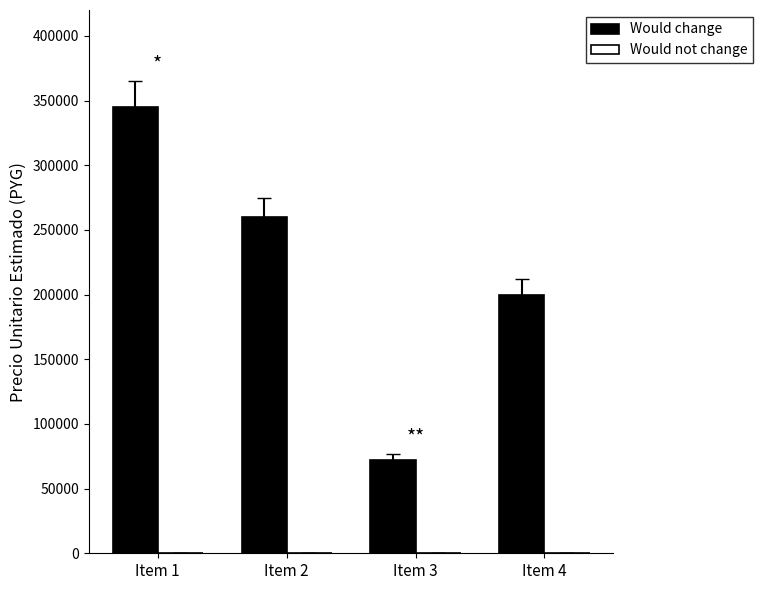

At which label is Would change closest to 208500?

Item 4